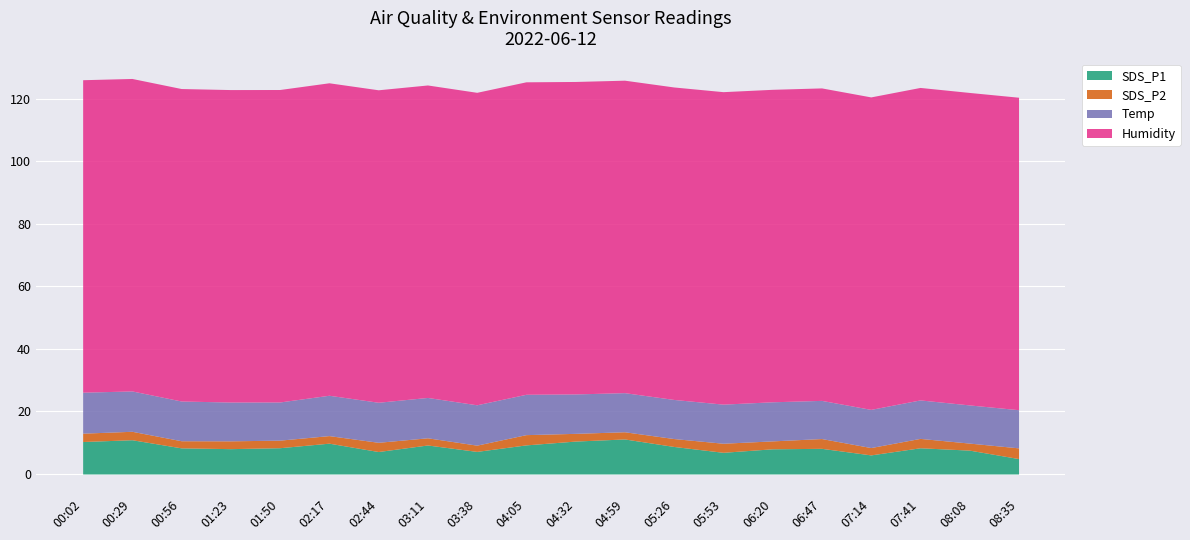

Between 08:08 and 01:50, which is larger?

01:50